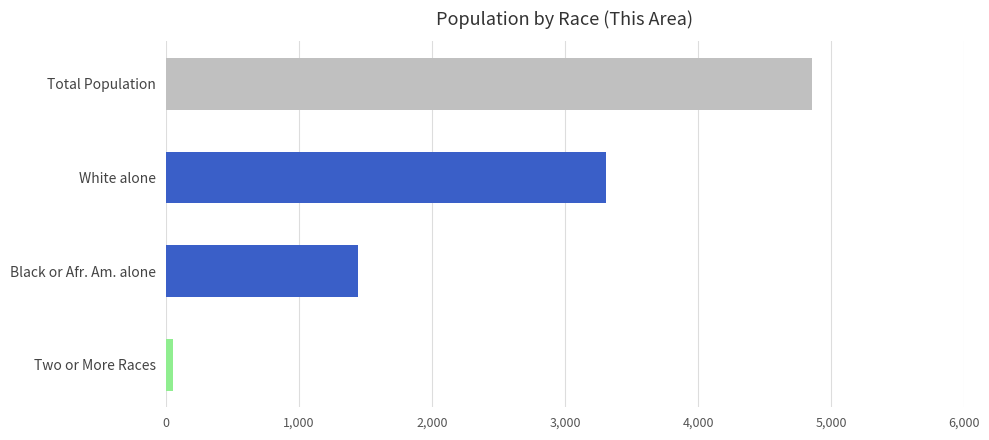

Count the values in the range 1442 to 4857.

3